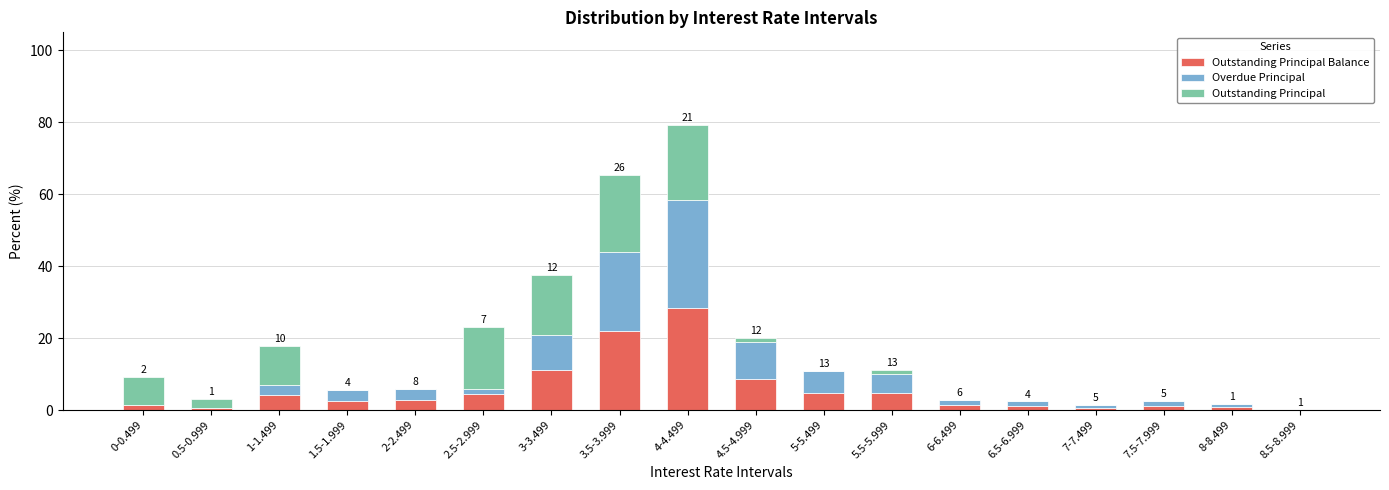

At which category is the sum across all series the highest?

4-4.499